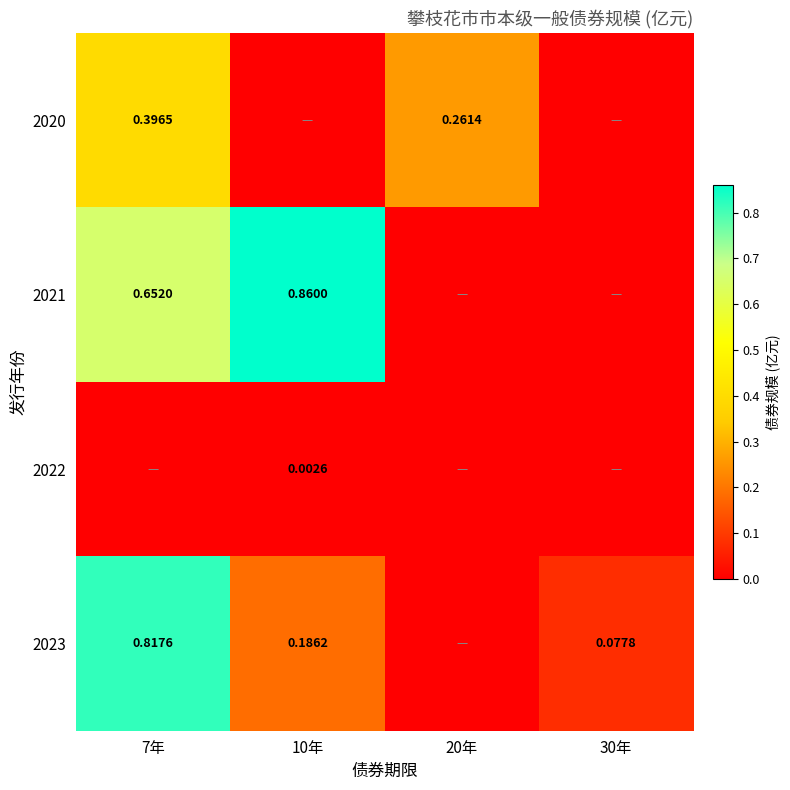

Rank the series by their average value, from highest to lowest.

2021, 2023, 2020, 2022